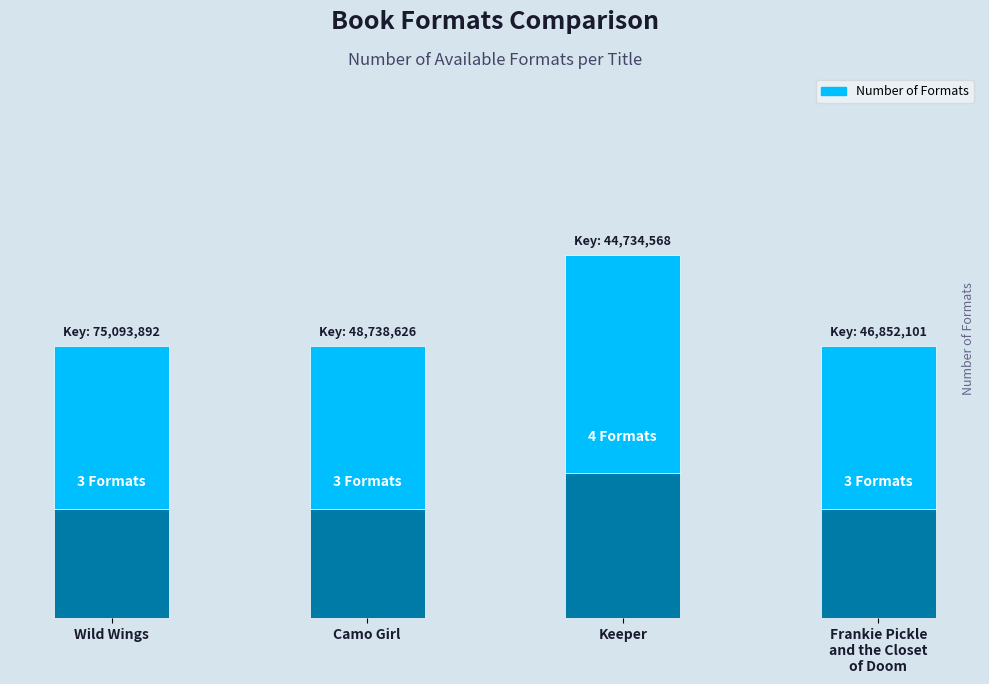

List the labels in order of value, smallest first.

Wild Wings, Camo Girl, Frankie Pickle
and the Closet
of Doom, Keeper